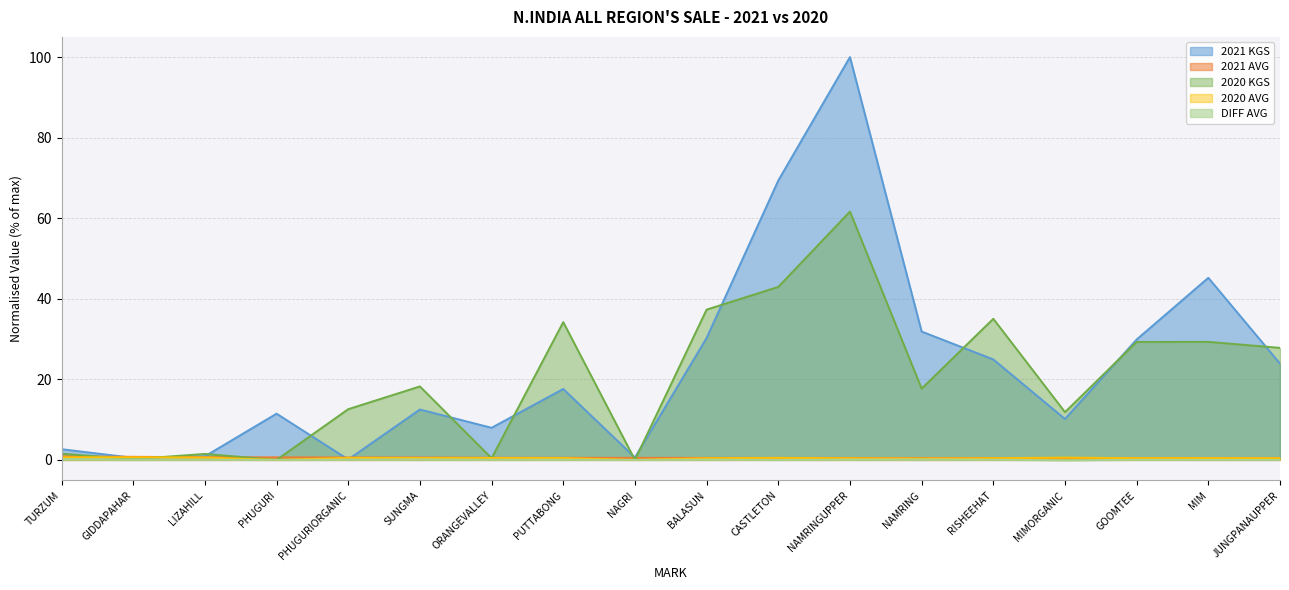

Rank the series at GOOMTEE from lowest to highest value.

DIFF AVG, 2020 AVG, 2021 AVG, 2020 KGS, 2021 KGS